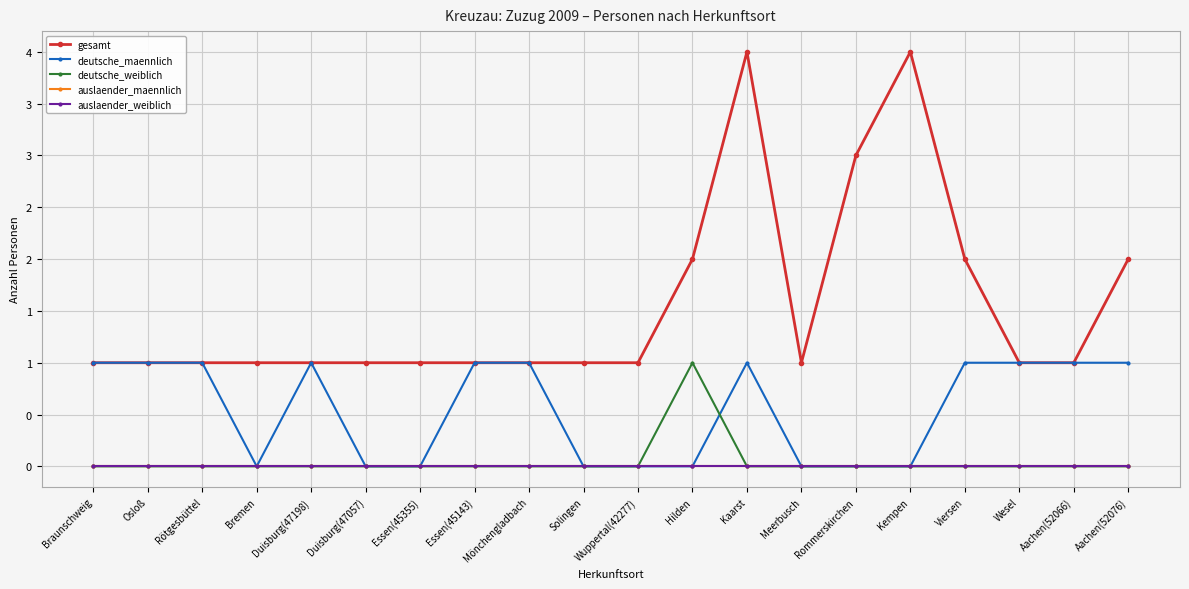

Does the chart have visible grid lines?

Yes